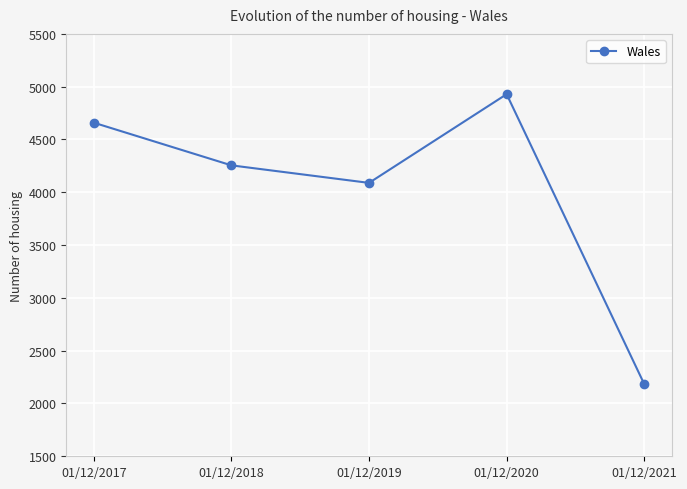

Where is the first local maximum?

01/12/2020